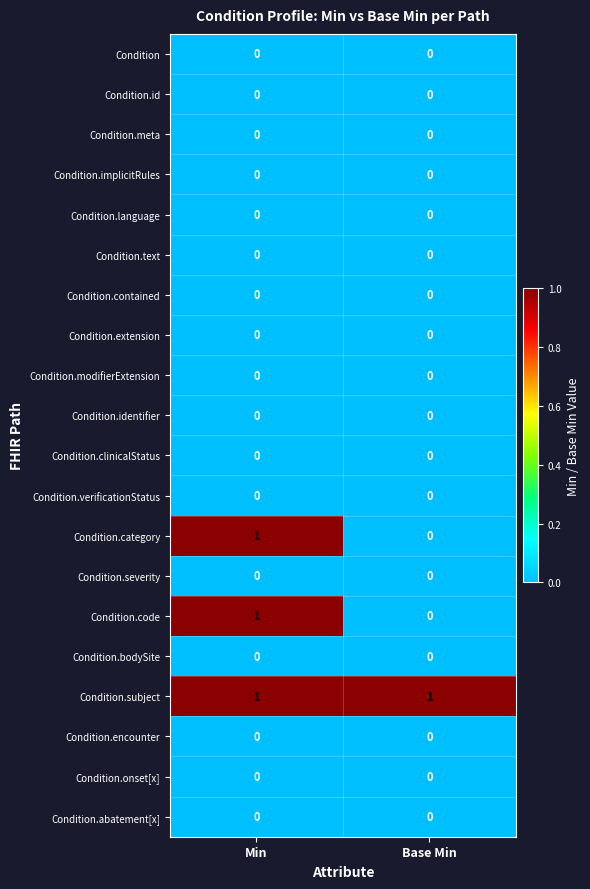

At which category is the sum across all series the highest?

Min